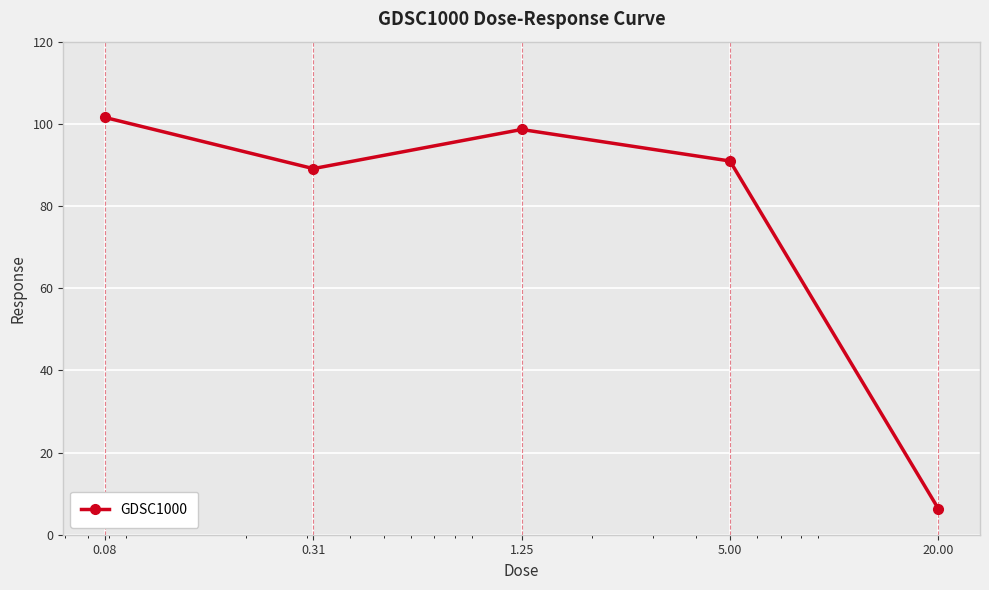

What is the minimum value shown in the chart?

6.3